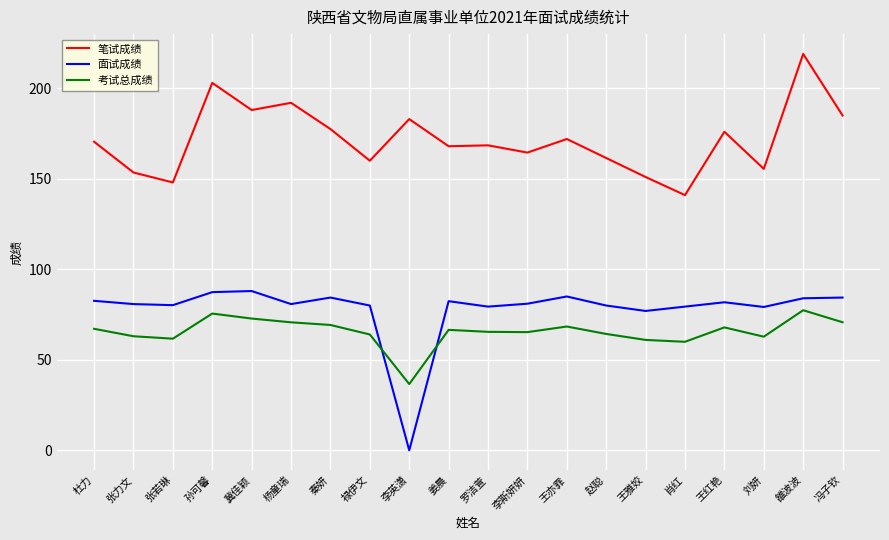

At 张若琳, list the series in order from smallest to largest.

考试总成绩, 面试成绩, 笔试成绩